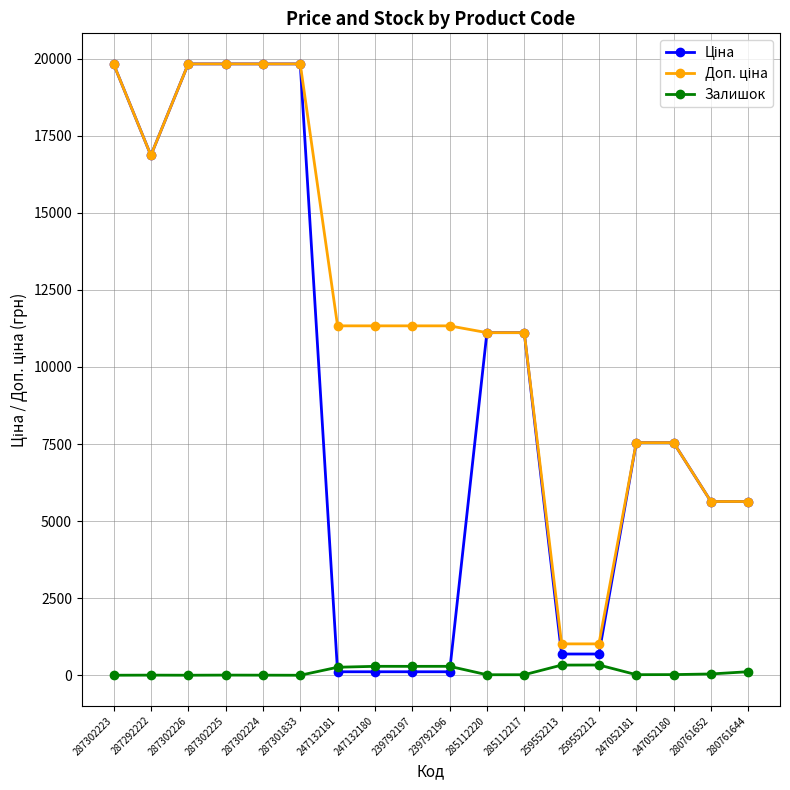

What is the greatest value displayed?

19831.1